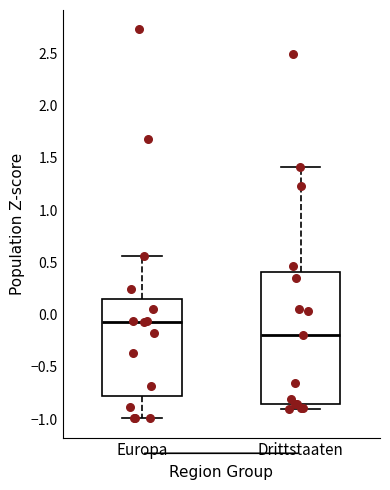

Reading left to right, read every box against the y-axis: the position of its median line, the range the box covers, and the ends of its whiskers. The values are not printed on the chart, so give them approximately, as read against the axis.

Europa: median -0.05, box -0.80 to 0.15, whiskers -1.00 to 0.55
Drittstaaten: median -0.20, box -0.85 to 0.40, whiskers -0.90 to 1.40